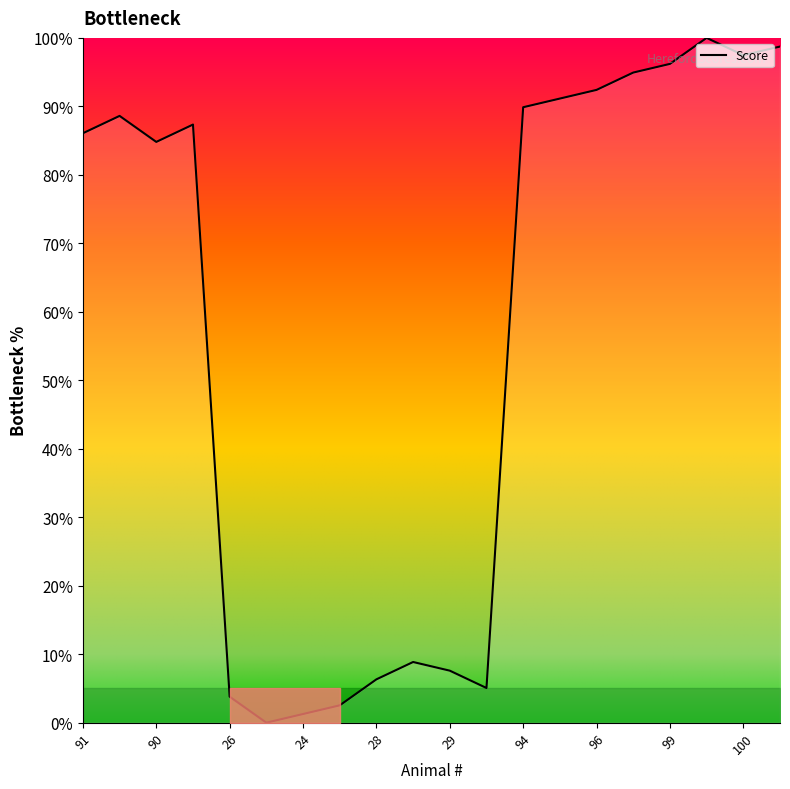

What is the difference between the maximum and minimum values?

100.0